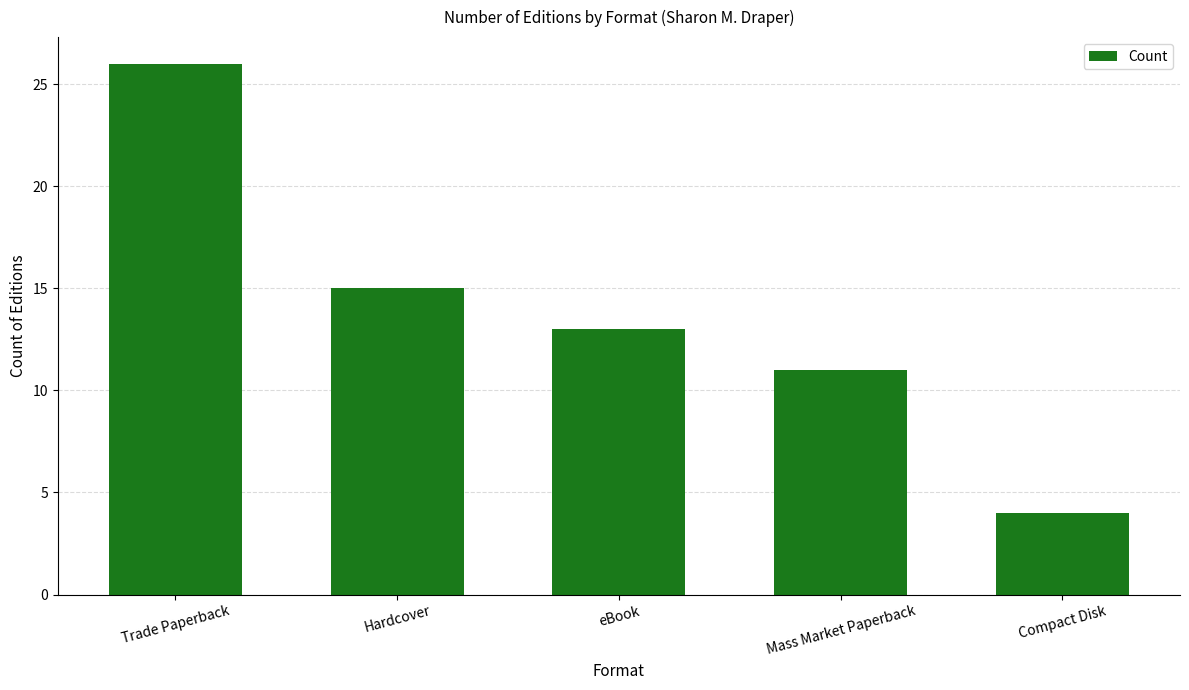

What is the change in value from Trade Paperback to eBook?

-13